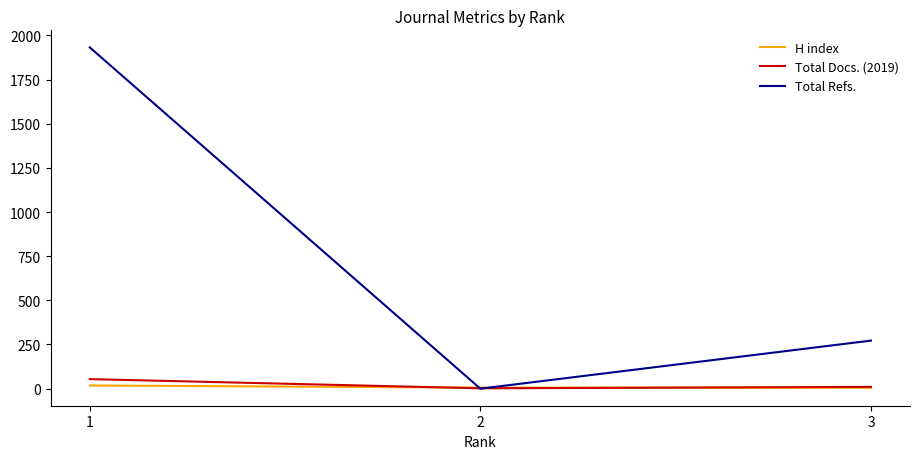

Between 1 and 3, which series saw the biggest shift?

Total Refs.